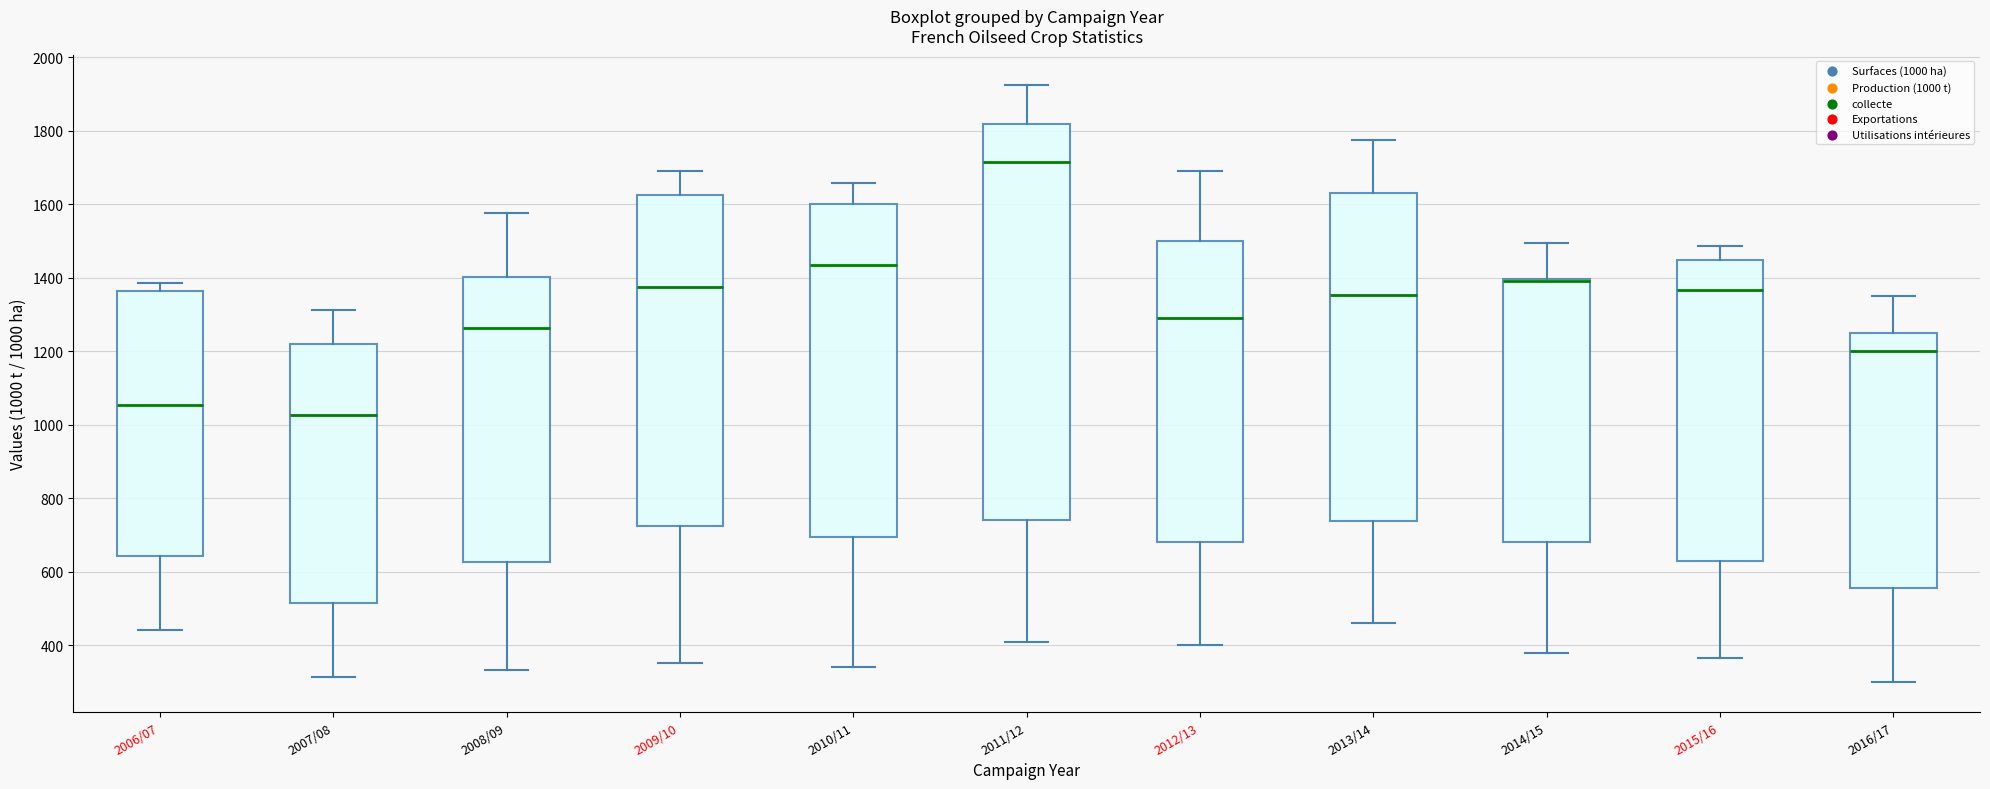

Reading left to right, read every box against the y-axis: the position of its median line, the range the box covers, and the ends of its whiskers. The values are not printed on the chart, so give them approximately, as read against the axis.

2006/07: median 1060, box 640 to 1360, whiskers 440 to 1380
2007/08: median 1020, box 520 to 1220, whiskers 320 to 1320
2008/09: median 1260, box 620 to 1400, whiskers 340 to 1580
2009/10: median 1380, box 720 to 1620, whiskers 360 to 1700
2010/11: median 1440, box 700 to 1600, whiskers 340 to 1660
2011/12: median 1720, box 740 to 1820, whiskers 400 to 1920
2012/13: median 1300, box 680 to 1500, whiskers 400 to 1700
2013/14: median 1360, box 740 to 1640, whiskers 460 to 1780
2014/15: median 1400 (drawn on the box's upper edge), box 680 to 1400, whiskers 380 to 1500
2015/16: median 1360, box 640 to 1440, whiskers 360 to 1480
2016/17: median 1200, box 560 to 1260, whiskers 300 to 1360